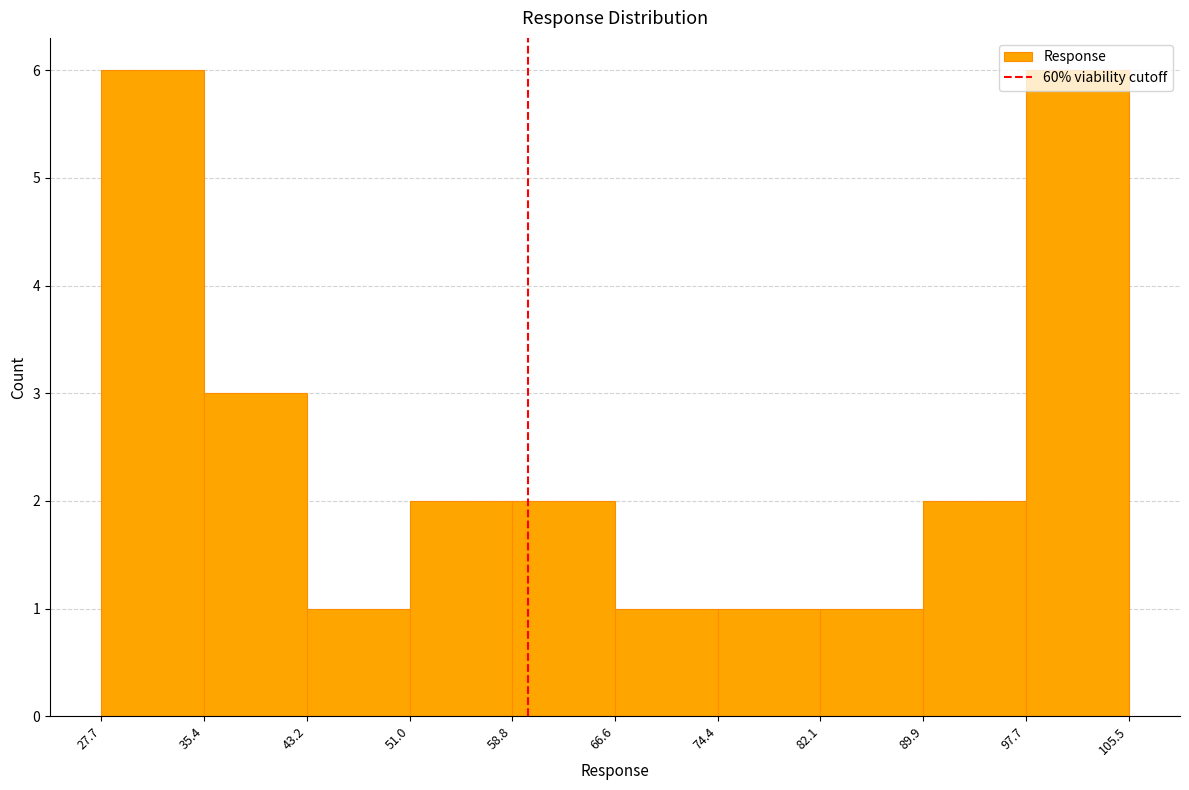

How tall is the bar that spans 97.7 to 105.5 on the x-axis? The values are not printed on the chart, so give them approximately, as read against the axis.

6